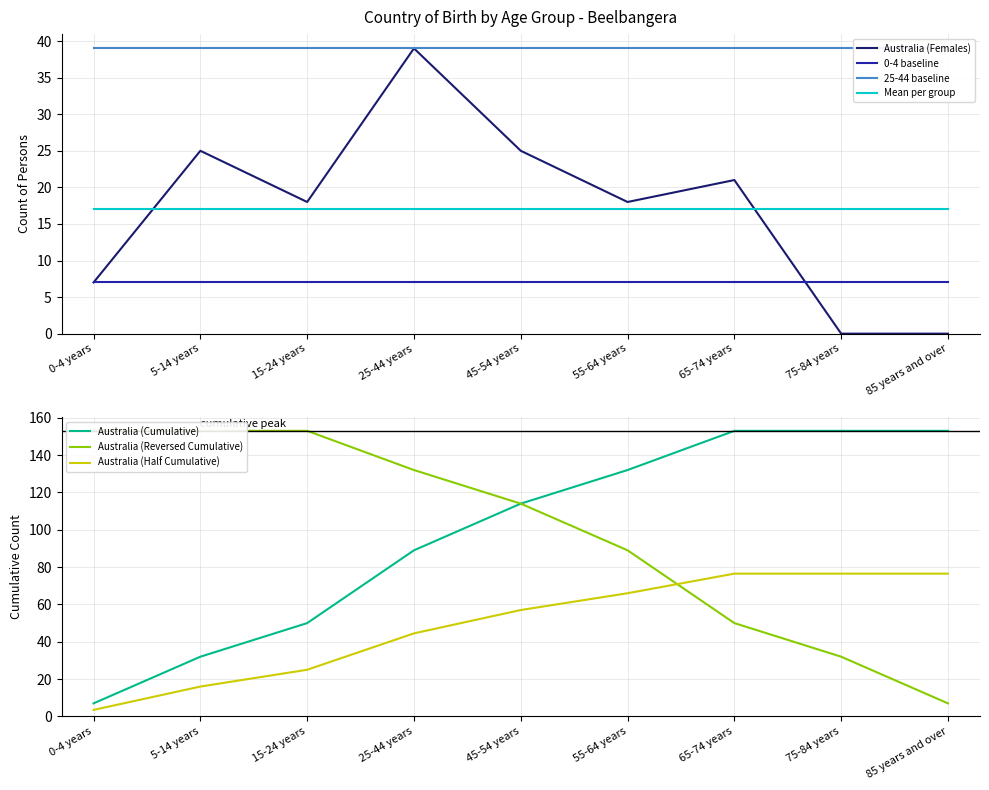

How many points are lower than both their immediate neighbors (excluding endpoints)?

2